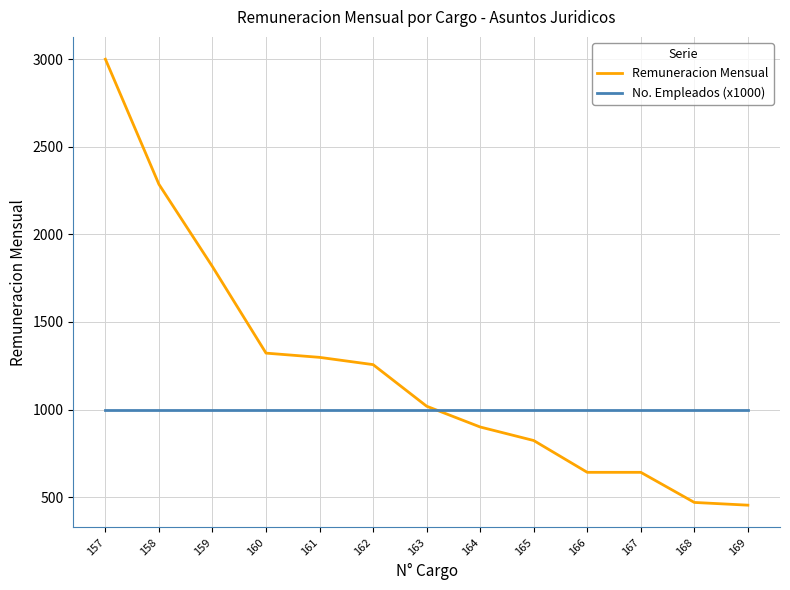

What is the difference between the highest and lowest values at 164?

99.5